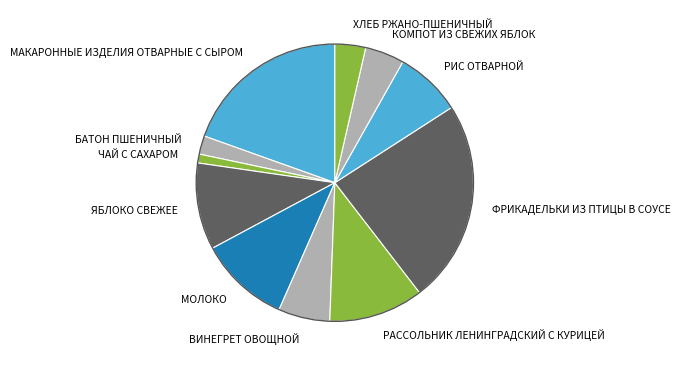

Which slice is the largest?

ФРИКАДЕЛЬКИ ИЗ ПТИЦЫ В СОУСЕ